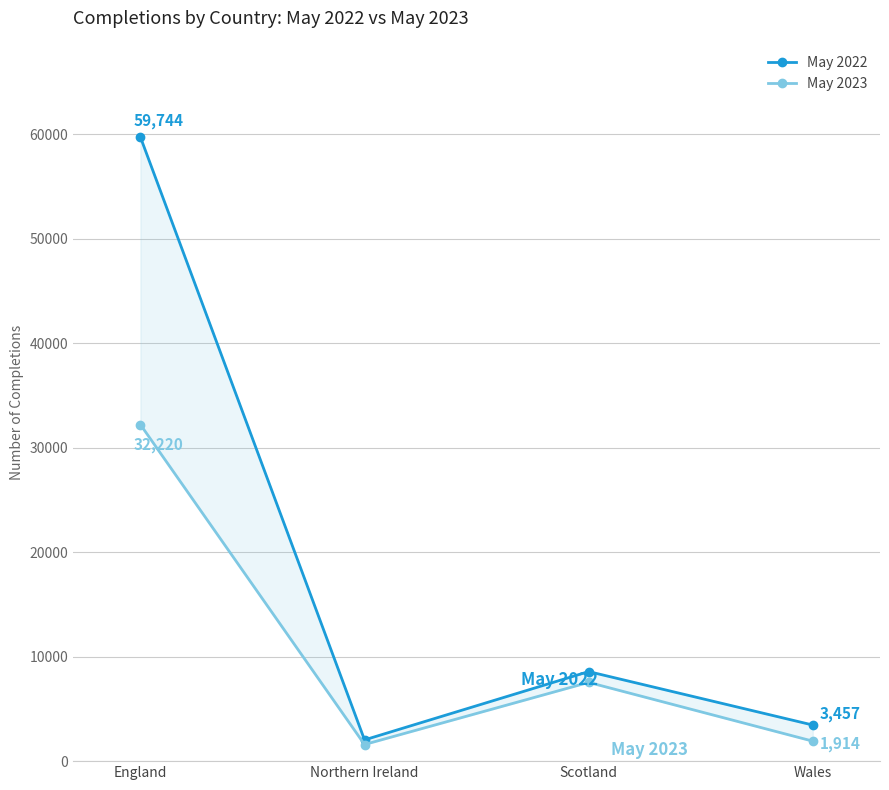

Which has a higher value, Northern Ireland or Wales?

Wales